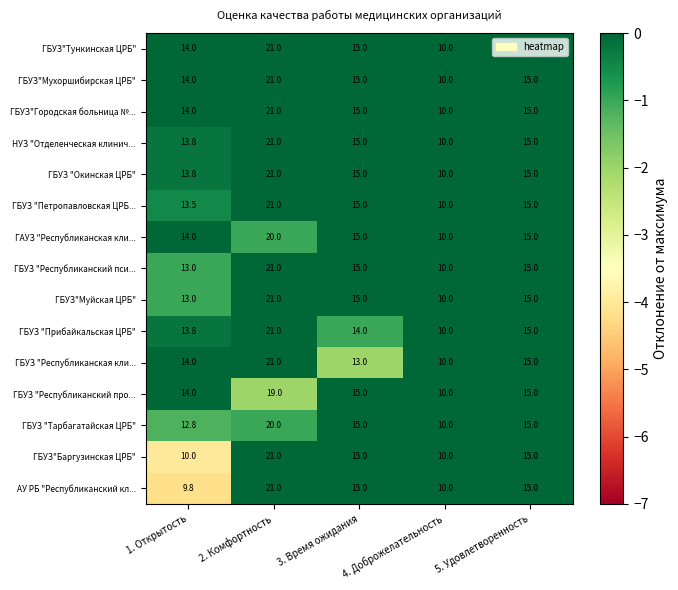

What is the difference between the maximum and minimum values in the ГАУЗ "Республиканская кли... series?

10.0